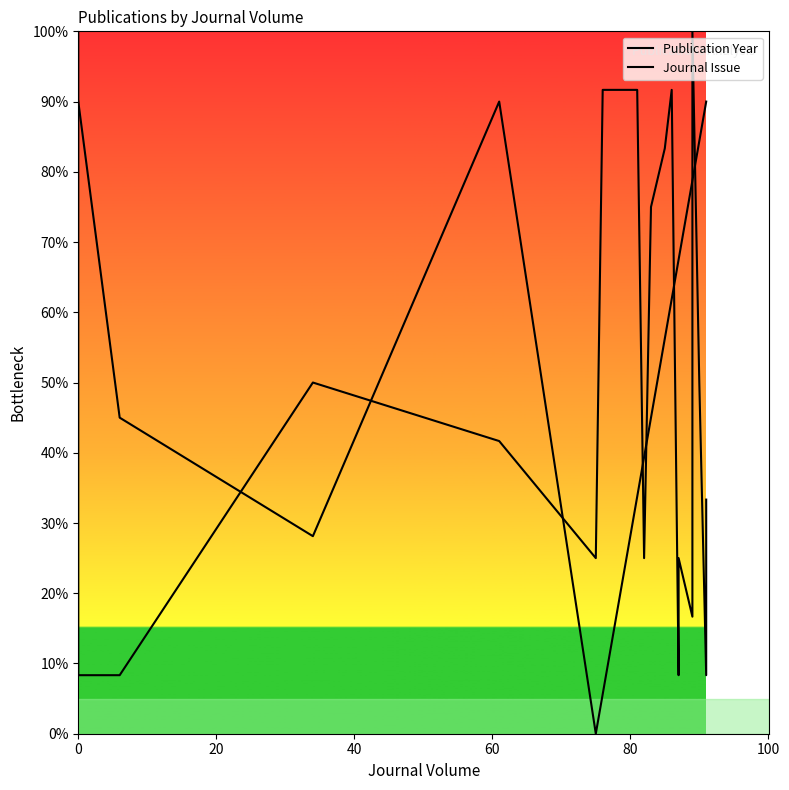

Which series has the largest total across all categories?

Publication Year